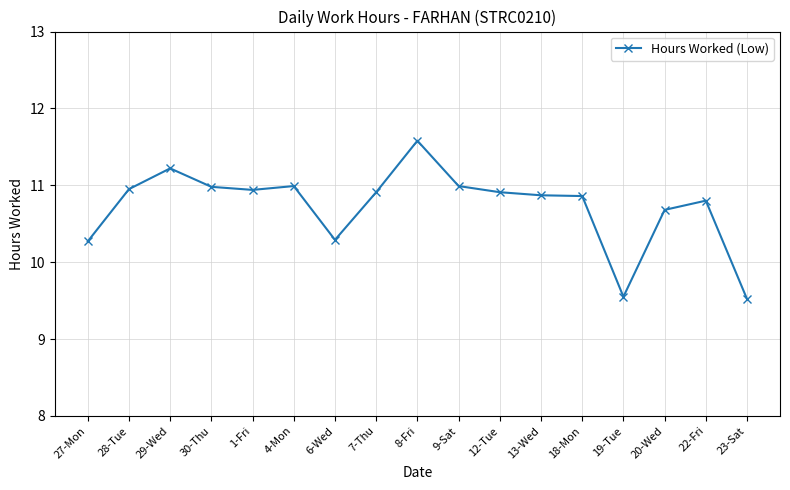

What position from the right is 19-Tue?

4